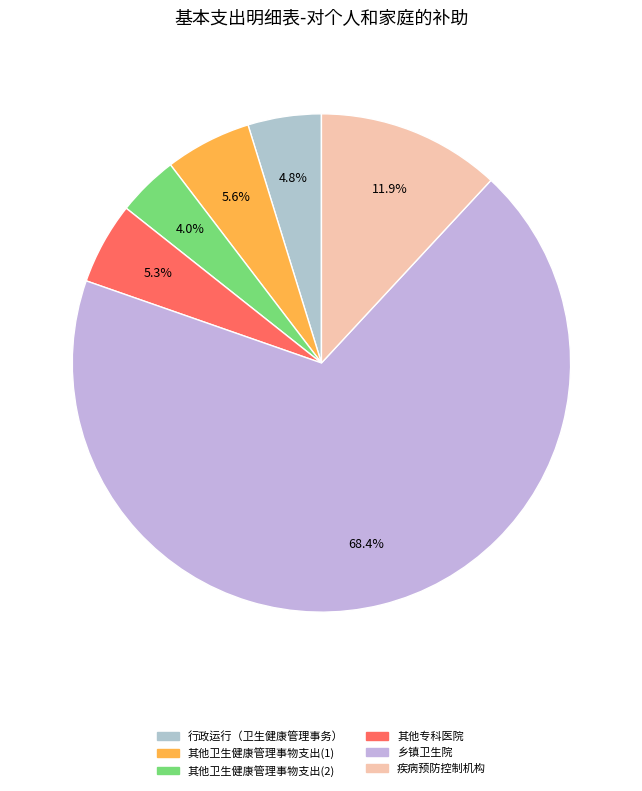

To the nearest percent, what is the difference between the largest and smallest slice percentages?

64%